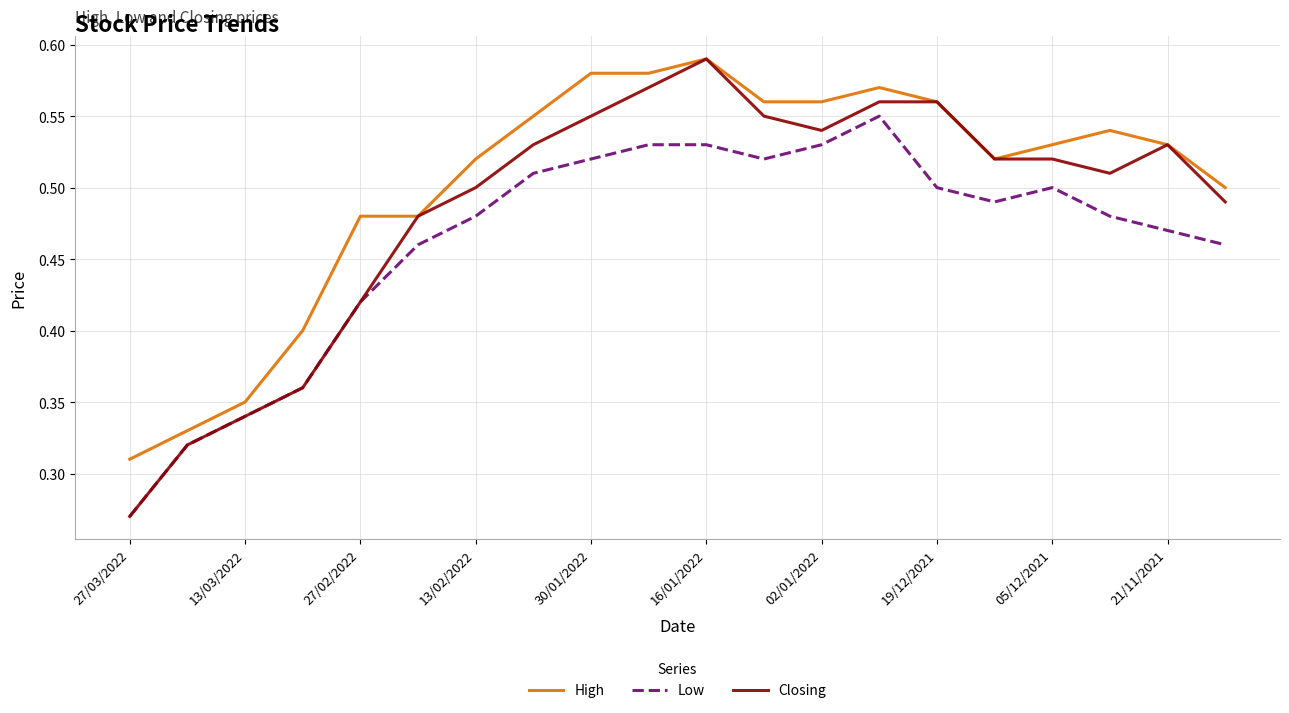

True or false: High and Low intersect in this chart.

False